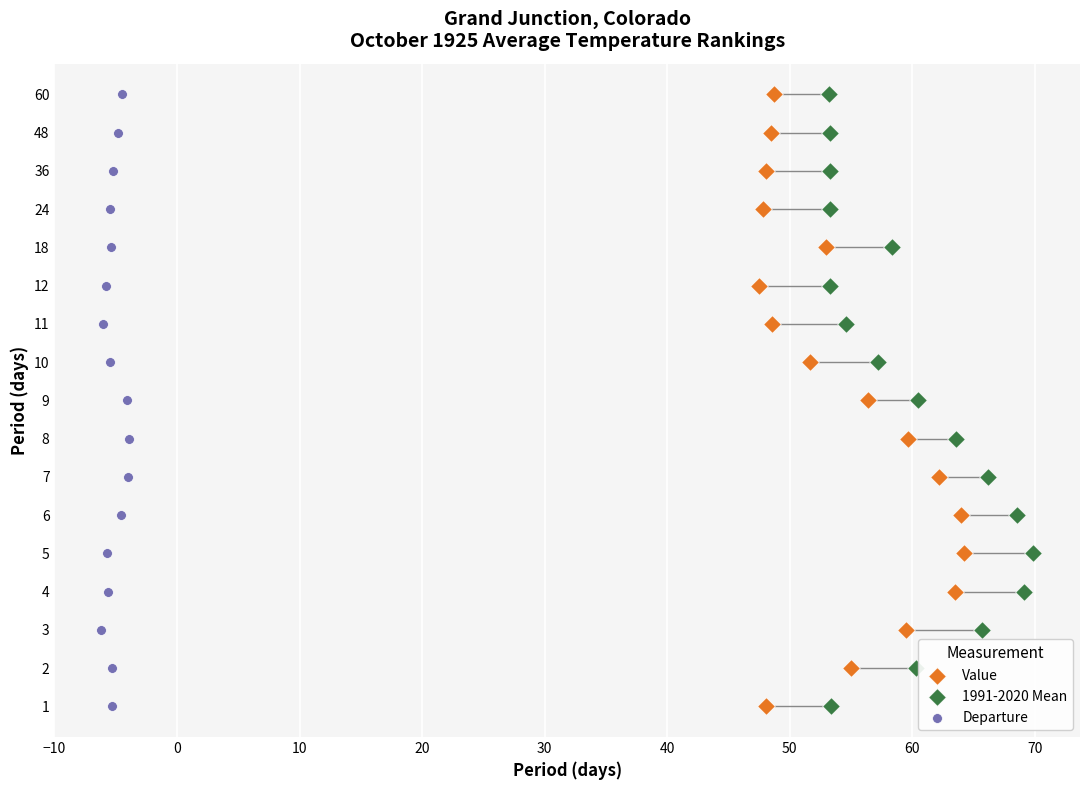

What are all the series names shown in the legend?

Value, 1991-2020 Mean, Departure